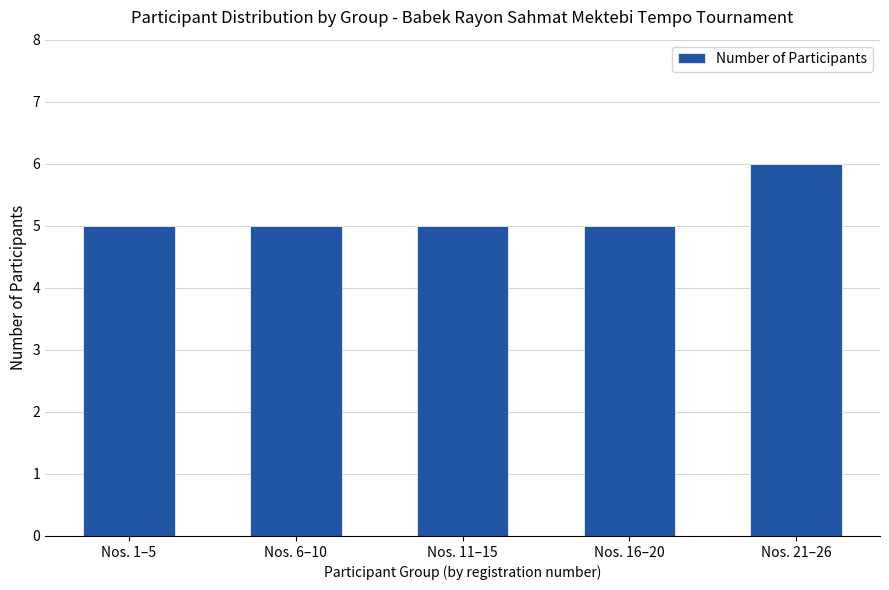

True or false: the data shows 9 at Nos. 21–26.

False